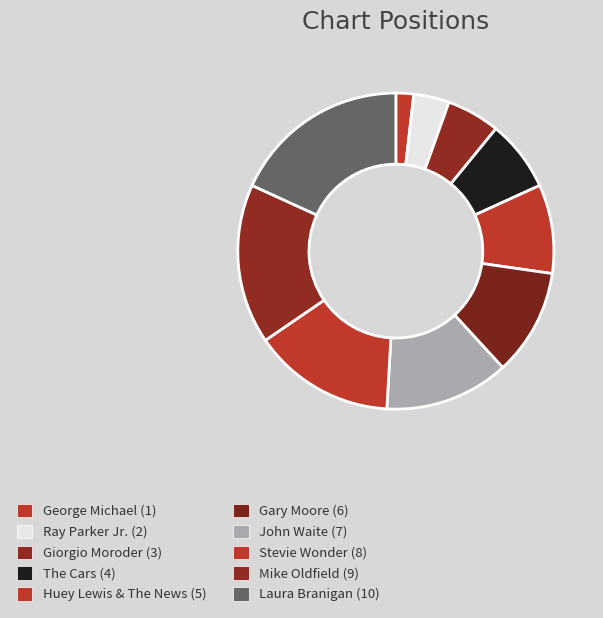

Is it true that Laura Branigan is 27% of the pie?

False